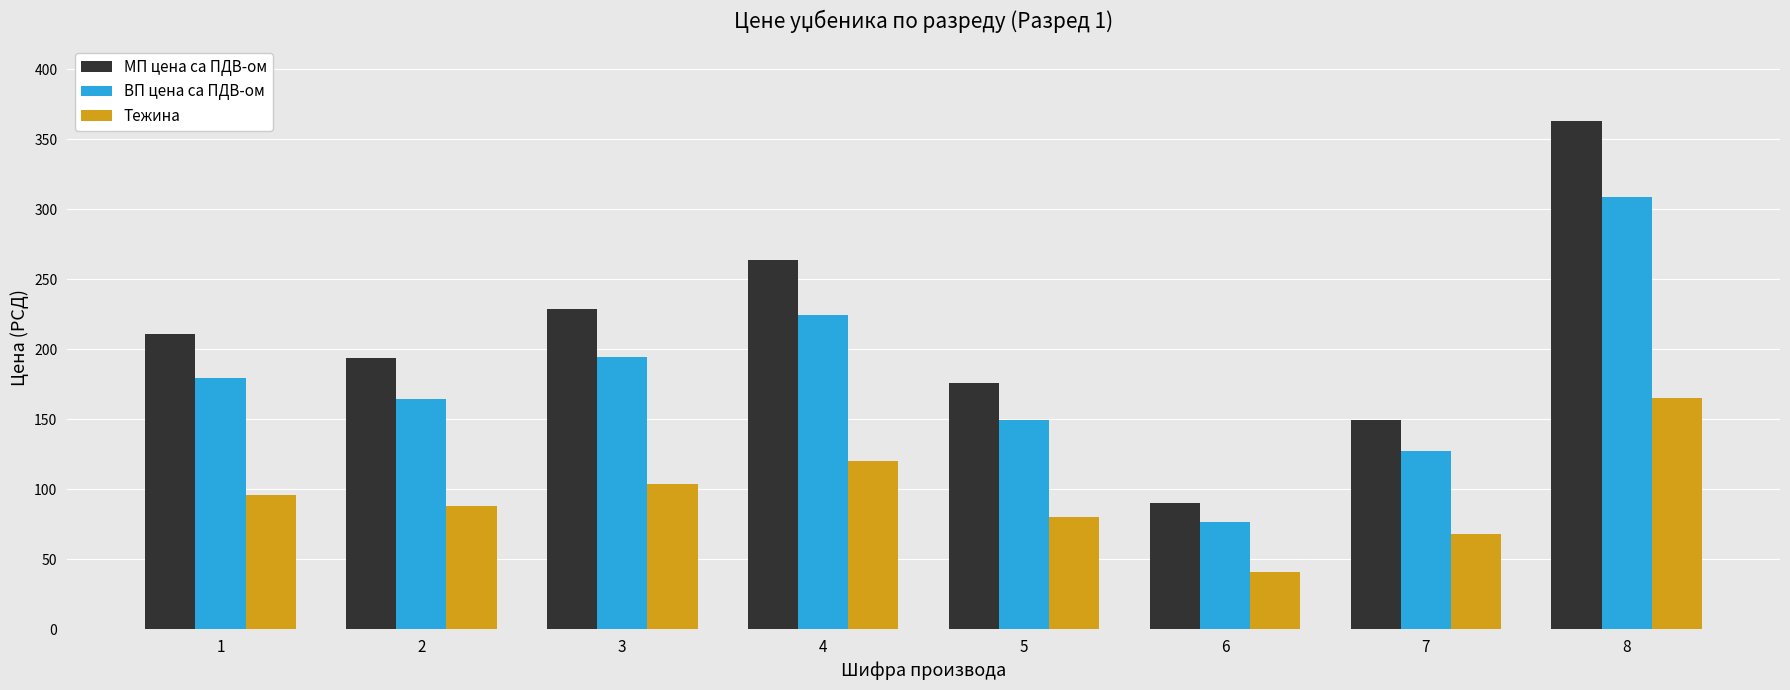

How many groups of bars are there?

8